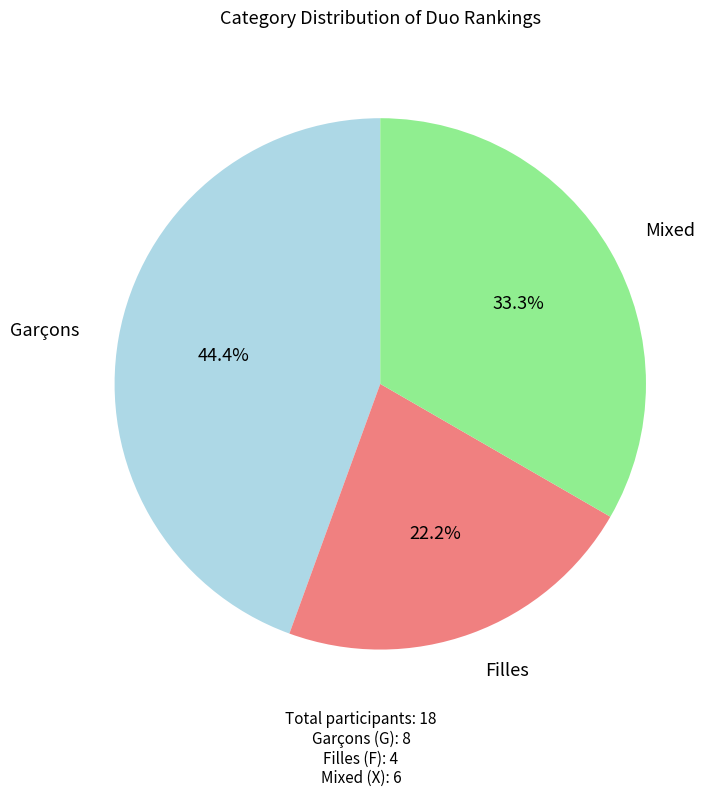

To the nearest percent, what is the average slice percentage?

33%